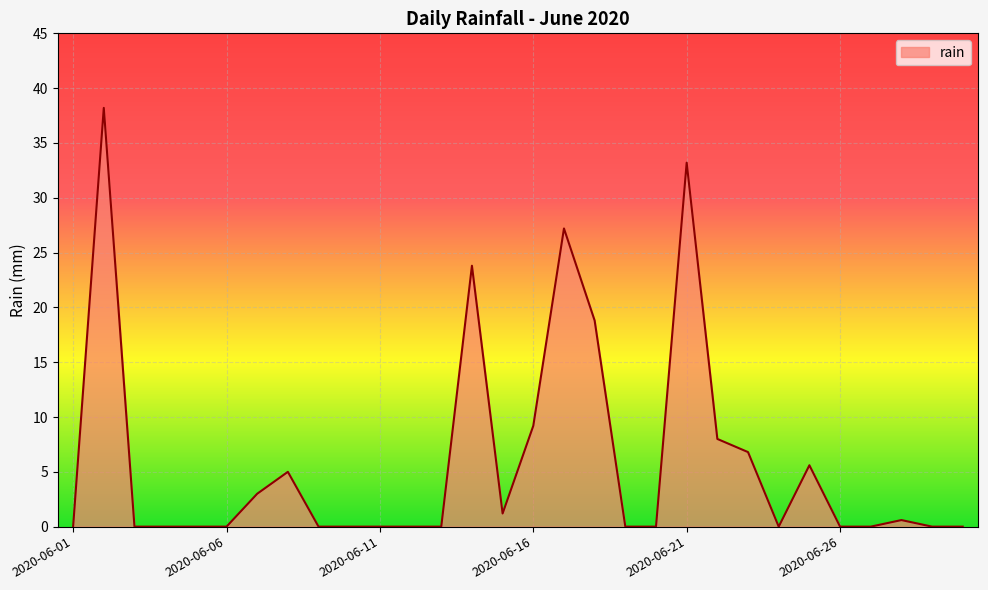

What is the difference between the maximum and minimum values?

38.2